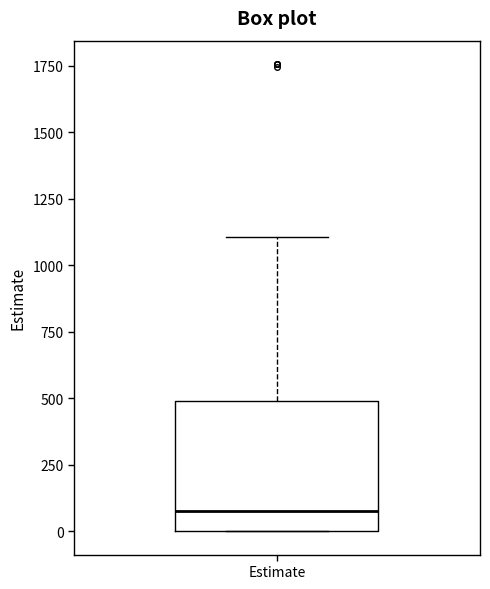

Transcribe this box plot: give where the median line is, the range the box spans, and where the two whiskers end, as read against the y-axis. The values are not printed on the chart, so give them approximately, as read against the axis.

median 100, box 0 to 500, whiskers 0 to 1100